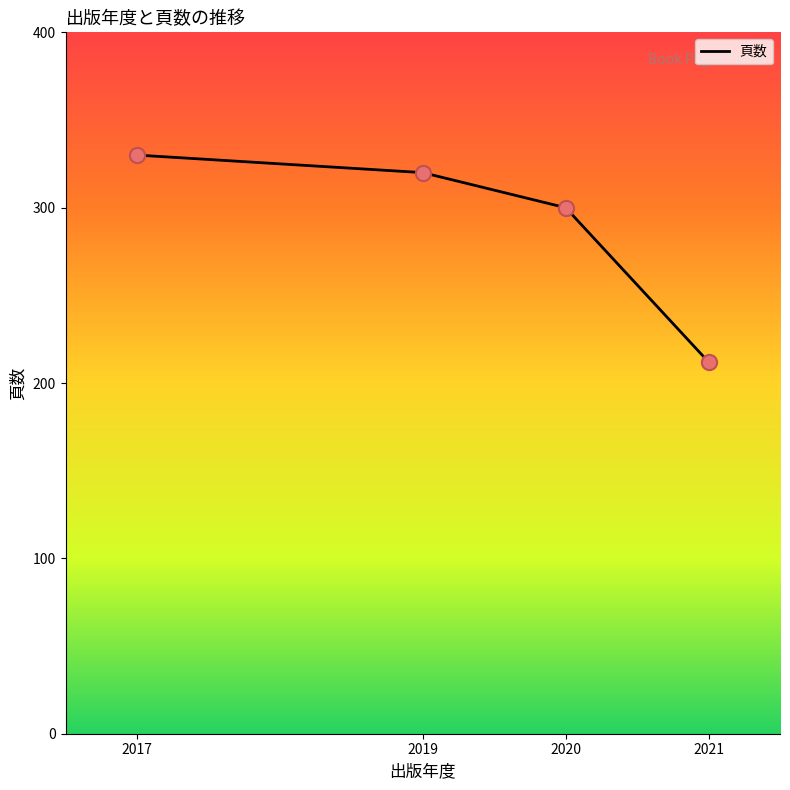

What is the change in value from 2020 to 2019?

+20